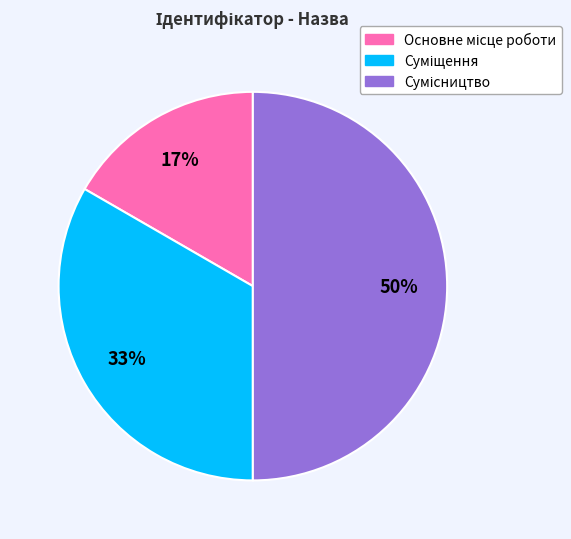

To the nearest percent, what is the difference between the largest and smallest slice percentages?

33%